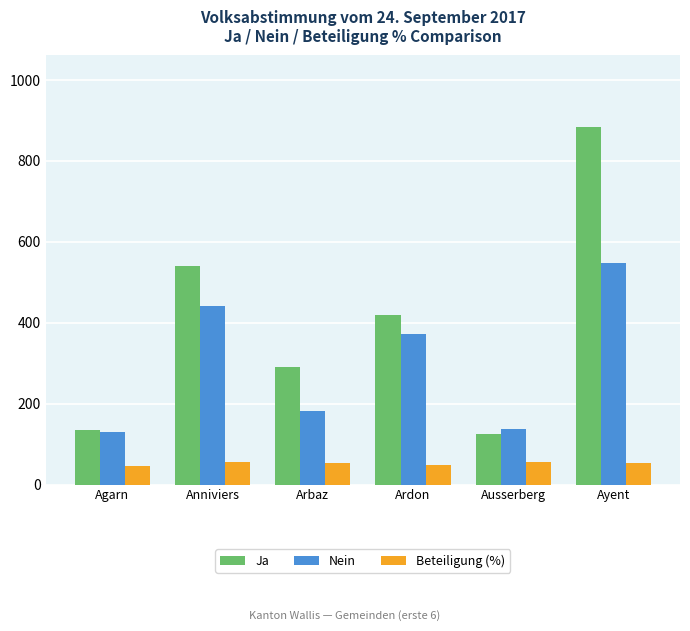

Where does the Ja series first go above 420?

Anniviers